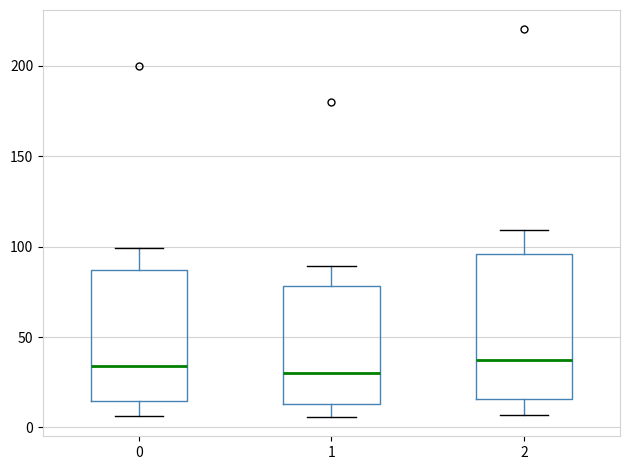

Where does the upper whisker of the box at x = 2 end on the y-axis? The values are not printed on the chart, so give them approximately, as read against the axis.

110